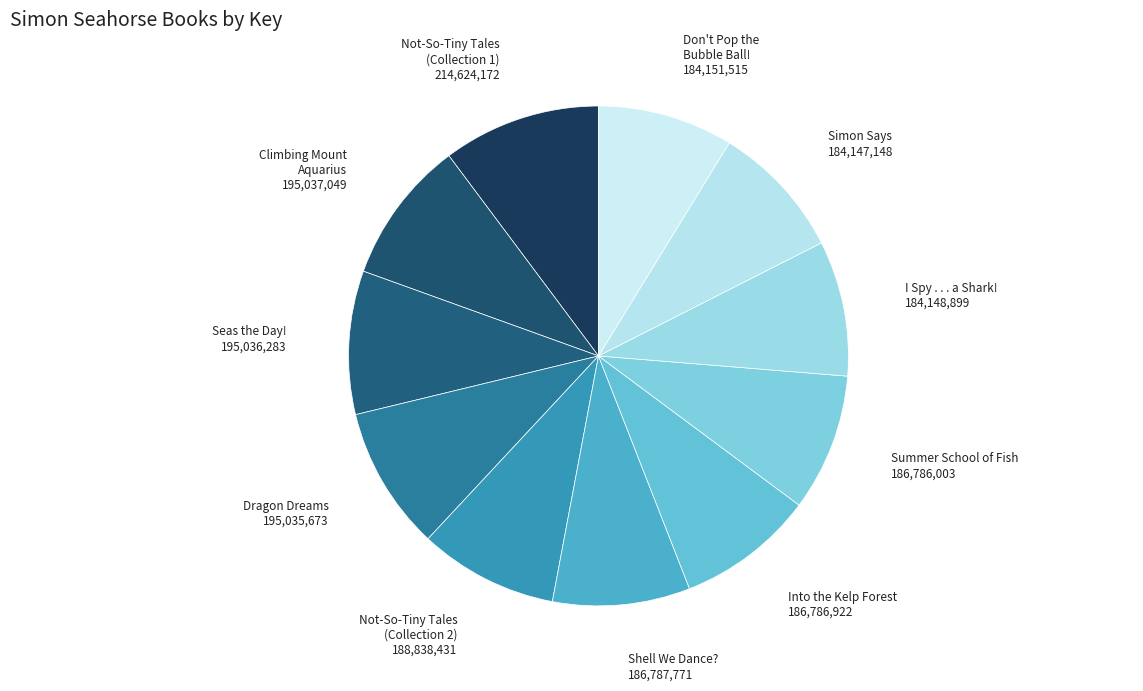

Approximately how many times larger is the value at Into the Kelp Forest compared to Seas the Day!?

1.0